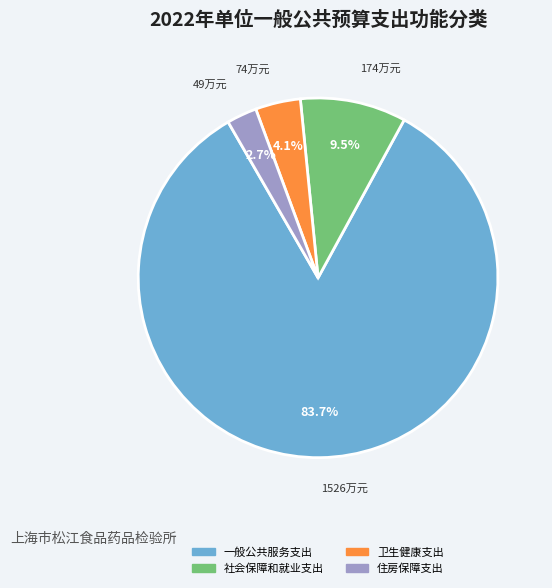

Combined, what portion of the pie is 住房保障支出 and 社会保障和就业支出?

12.2%